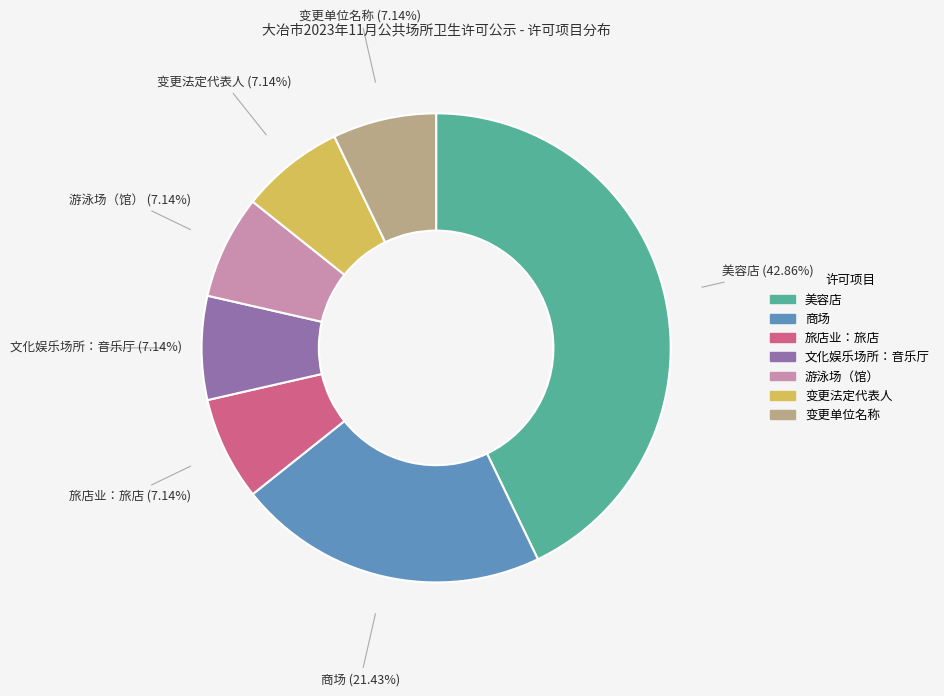

To the nearest percent, what is the combined percentage of 文化娱乐场所：音乐厅 and 商场?

29%